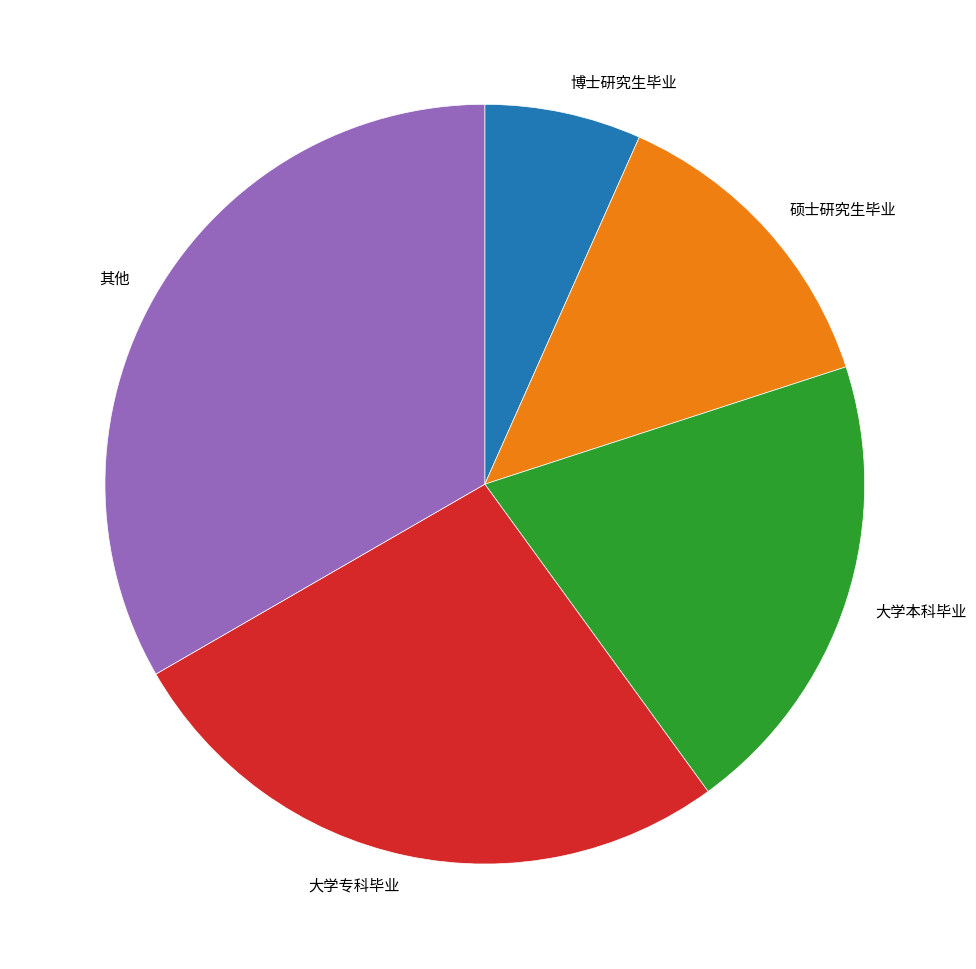

Is it true that 大学本科毕业 is 29% of the pie?

False